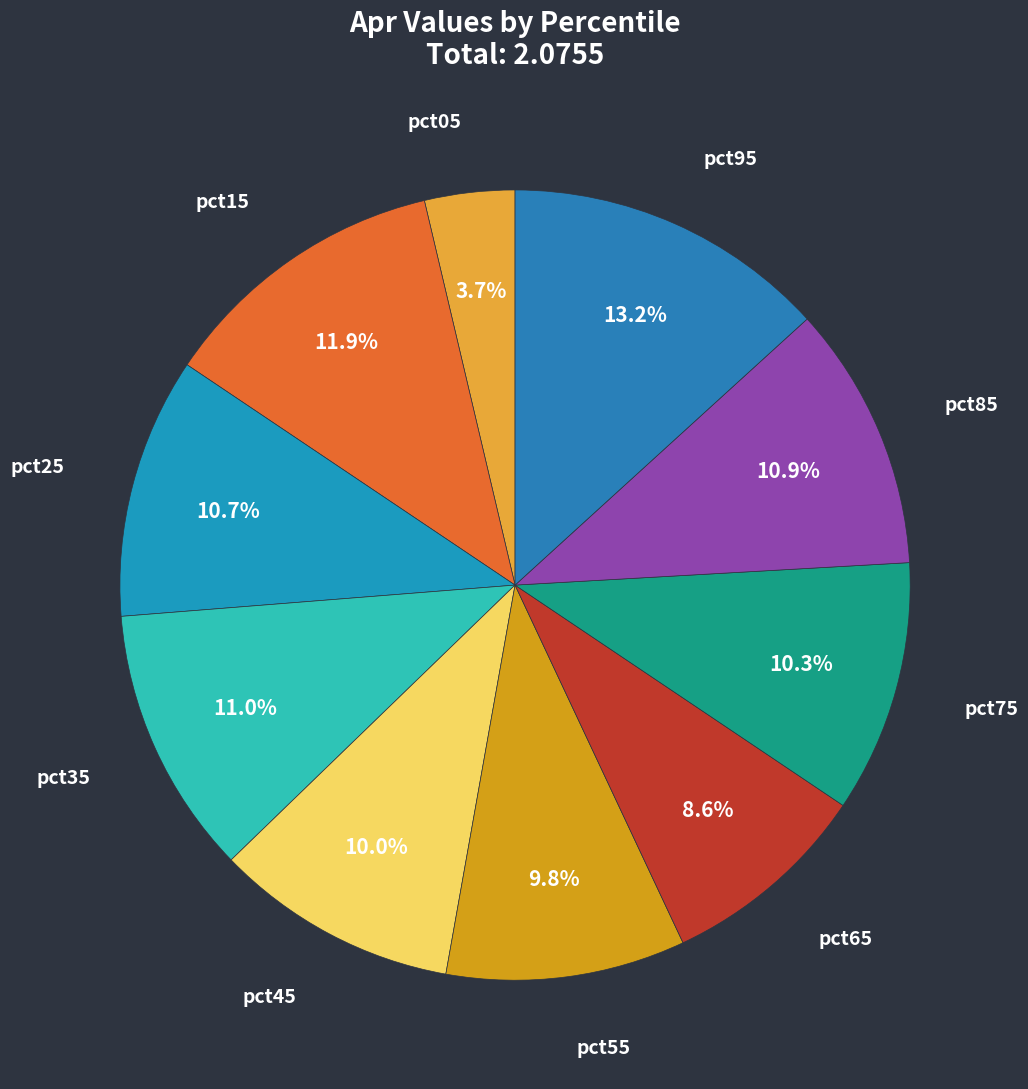

Count the number of slices in the pie.

10